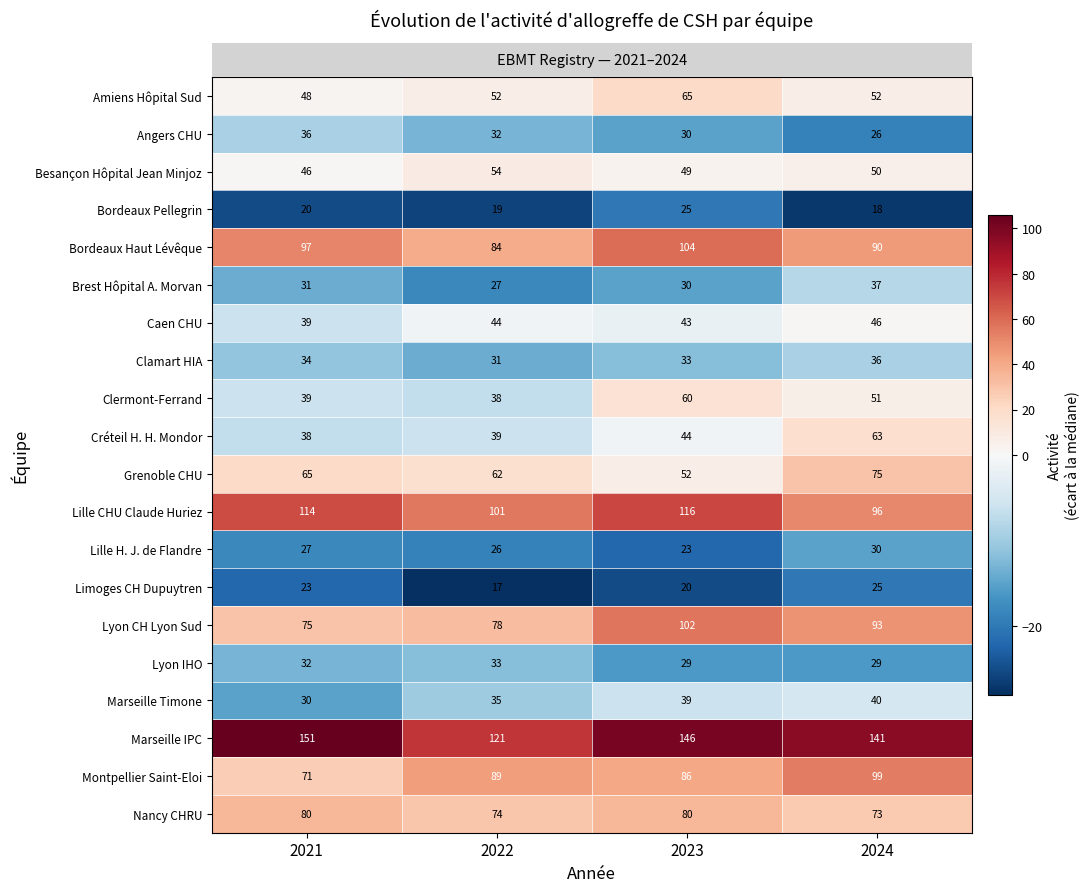

Rank the categories by Montpellier Saint-Eloi value from lowest to highest.

2021, 2023, 2022, 2024